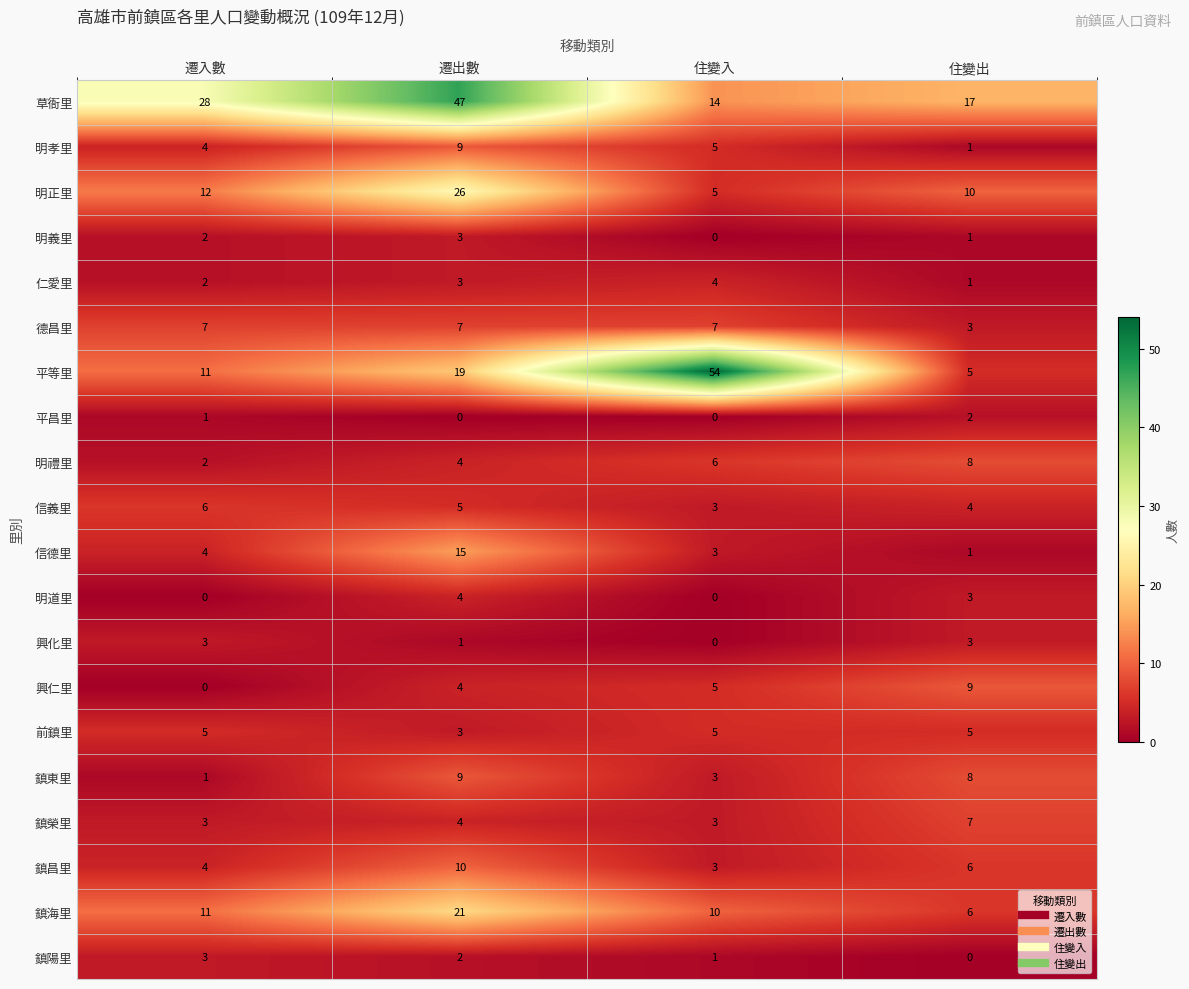

True or false: 仁愛里 has a value of 4 at 住變入.

True